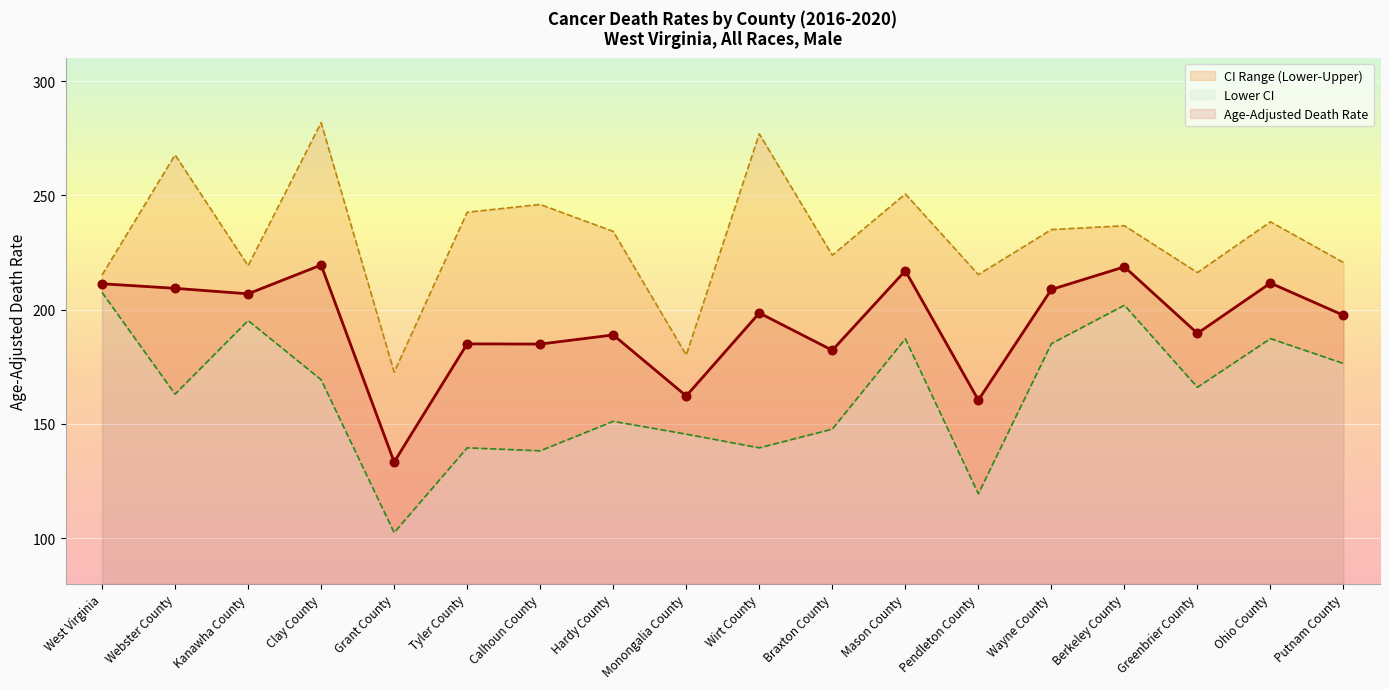

Which series reaches the maximum Y coordinate?

Upper CI